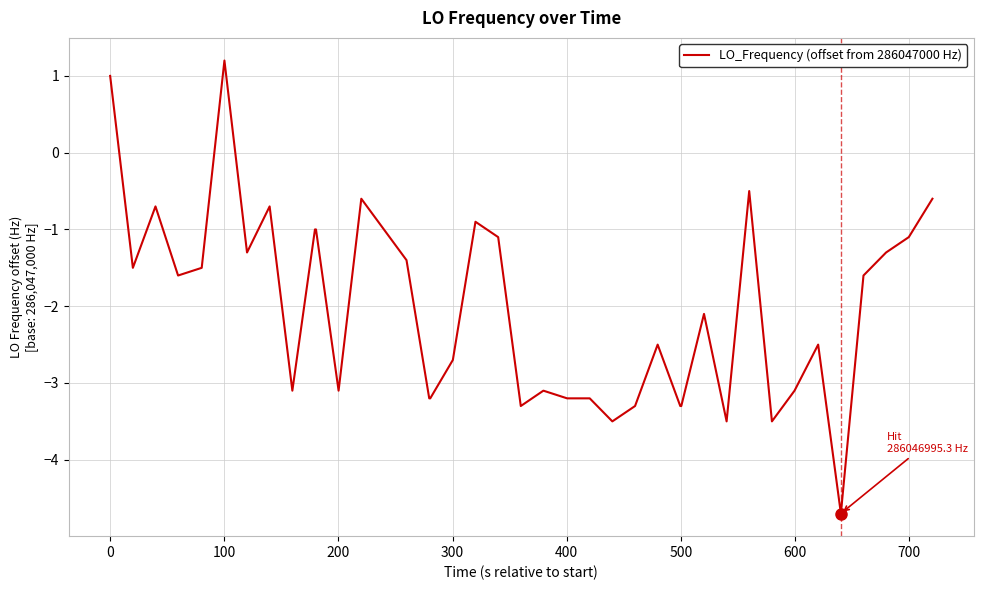

What is the minimum value shown in the chart?

-4.7